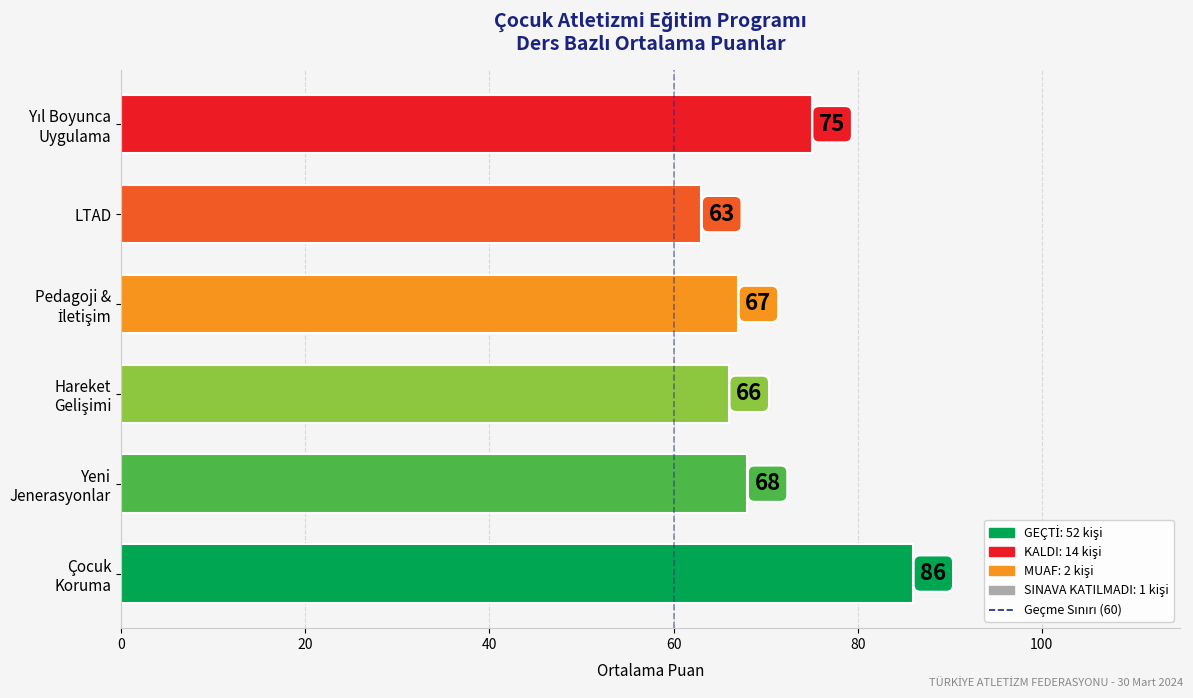

What is the difference between the maximum and second lowest values?

20